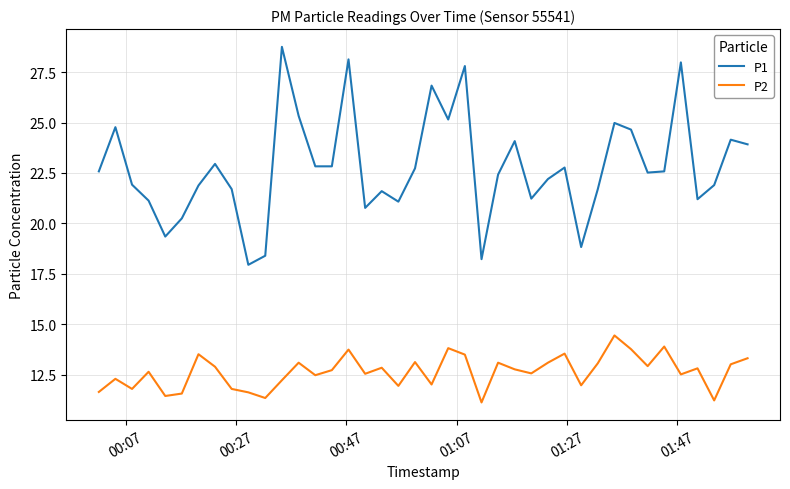

Which series has the widest spread of values?

P1